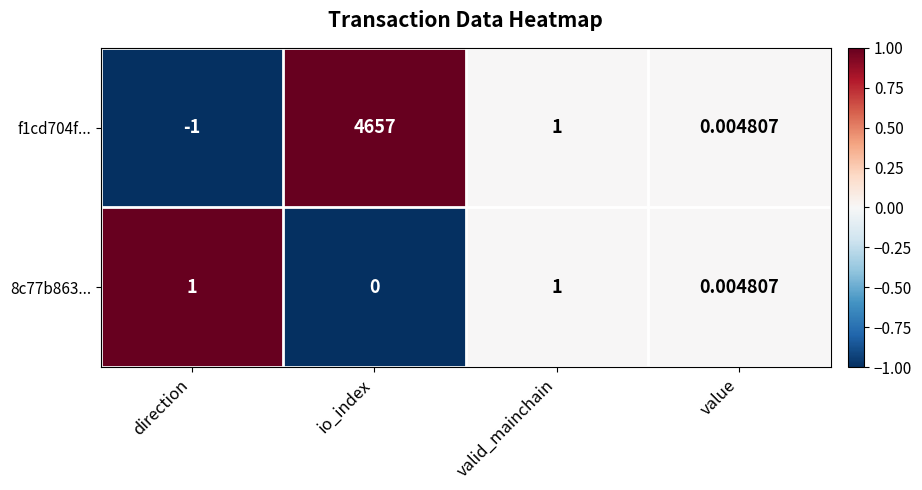

Which series has the widest spread of values?

f1cd704f...